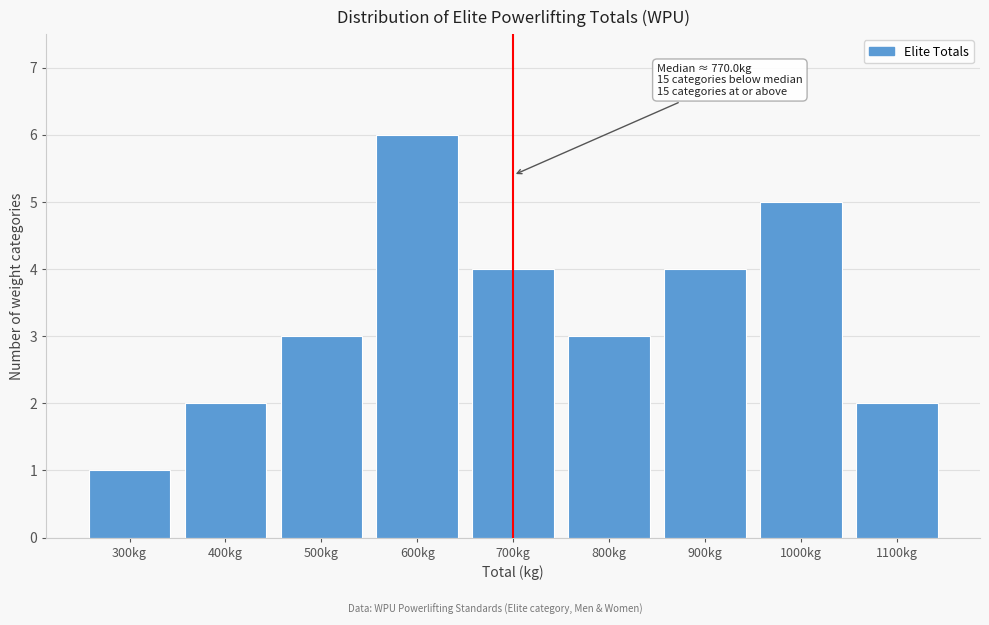

Reading left to right, transcribe all the data shown in this chart.

1	2	3	6	4	3	4	5	2